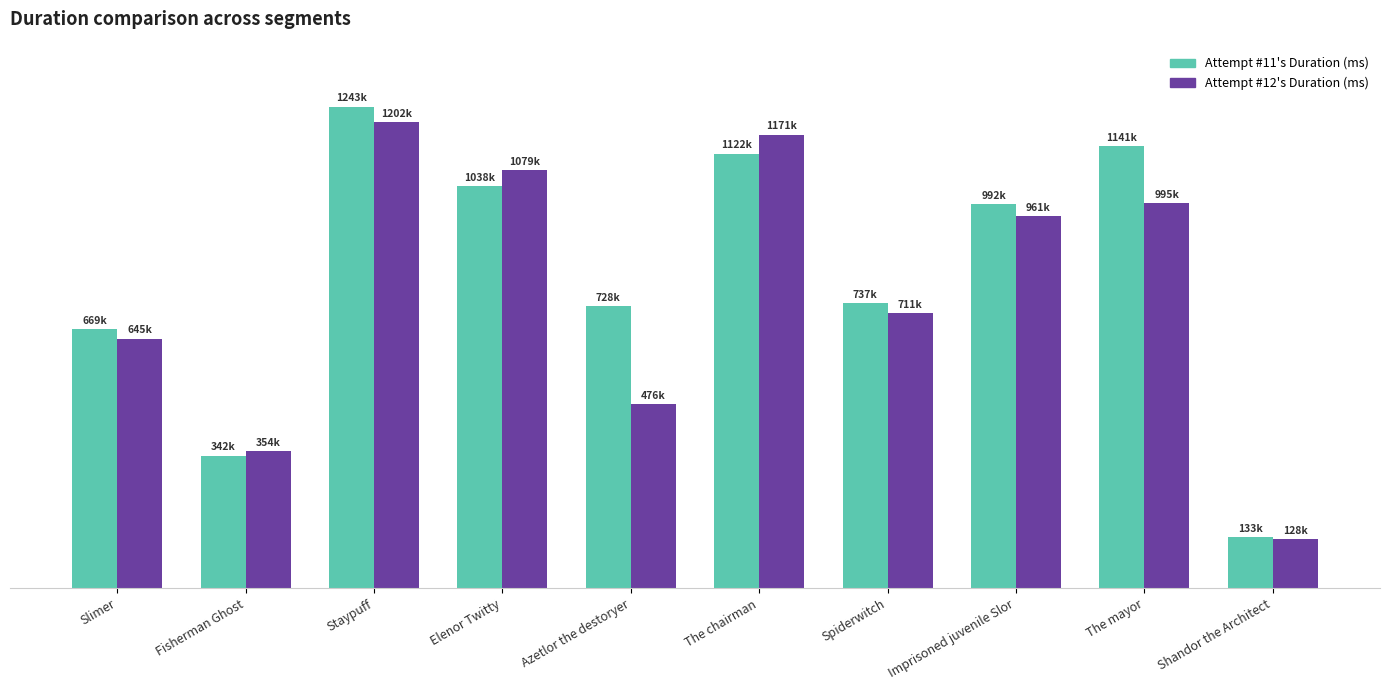

What are all the series names shown in the legend?

Attempt #11's Duration (ms), Attempt #12's Duration (ms)